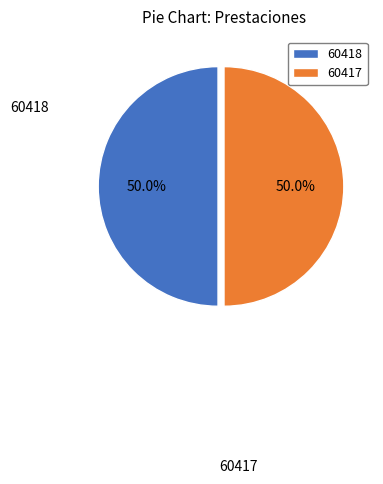

The 60417 slice represents 31% of the pie. True or false?

False